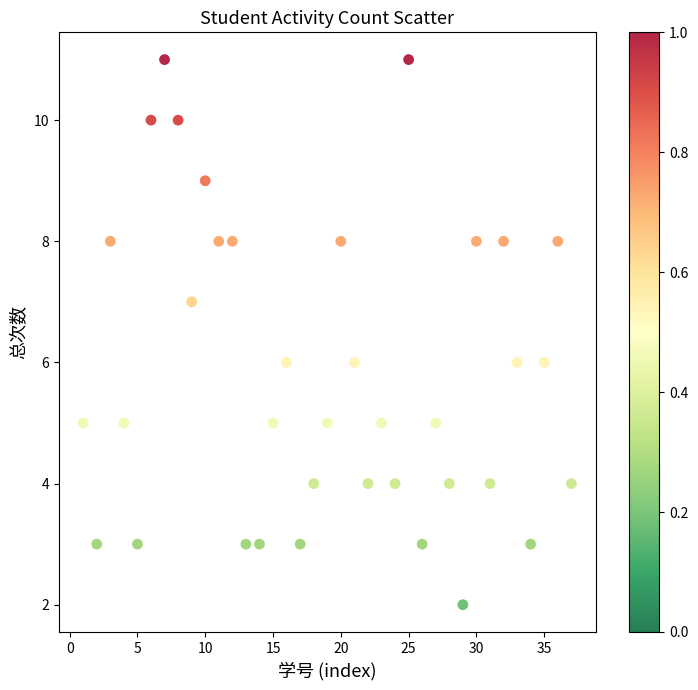

What is the range of Y values (max minus min)?

9